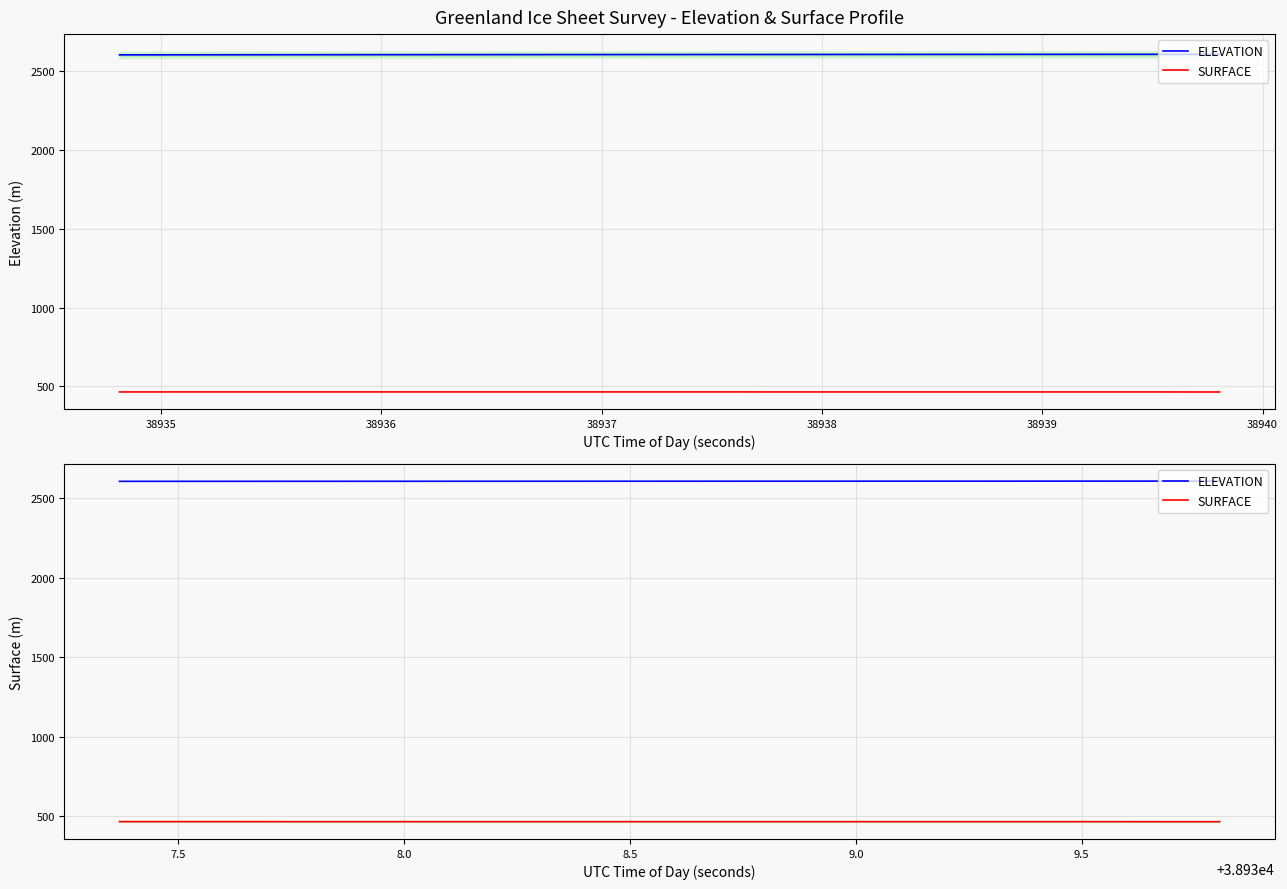

What is the average value of the ELEVATION series?

2608.6